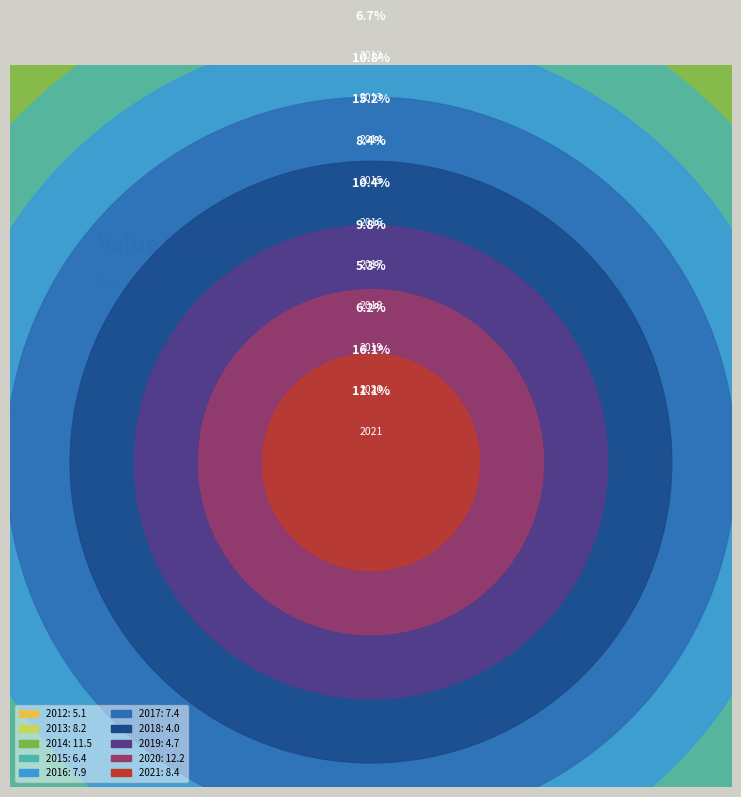

Is it true that 2019 is 1% of the pie?

False